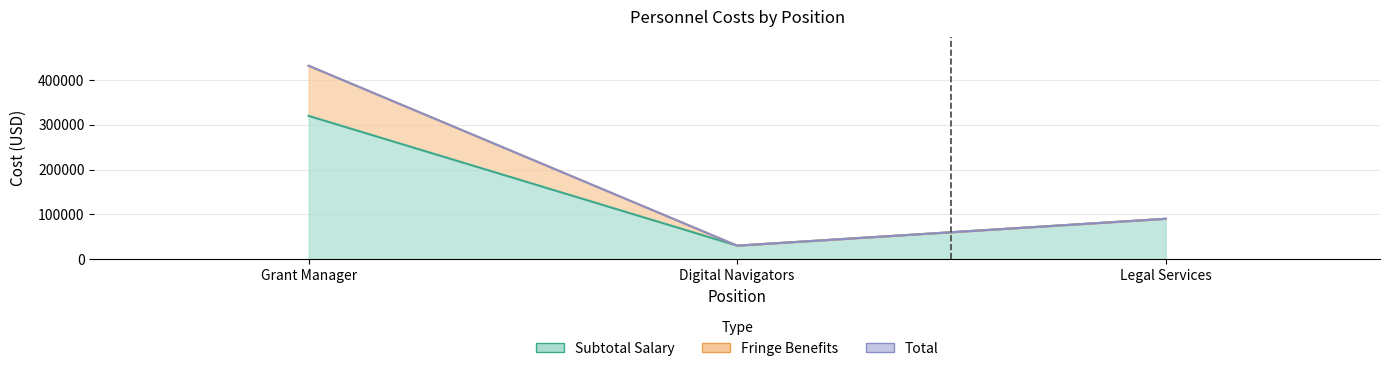

Does the chart have visible grid lines?

Yes